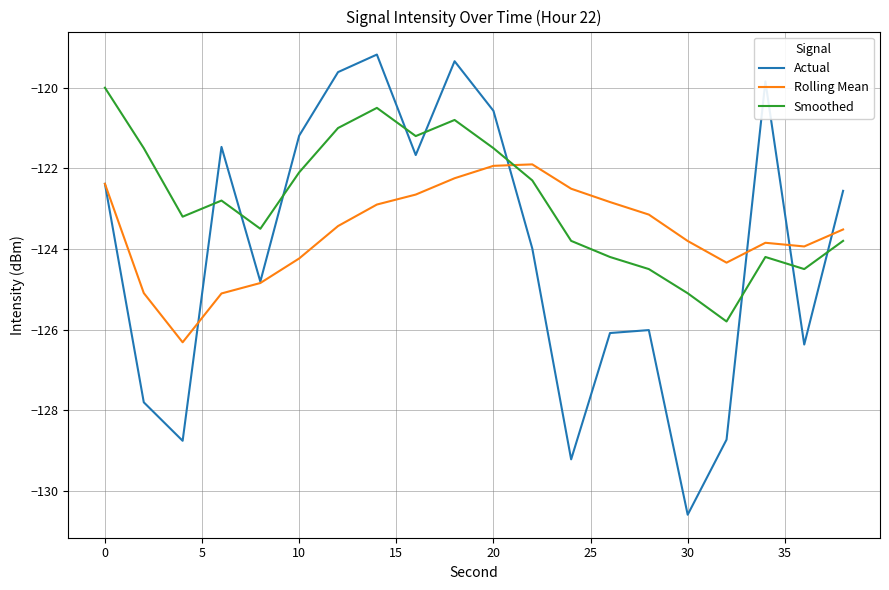

How many interior local peaks does the Smoothed series have?

4